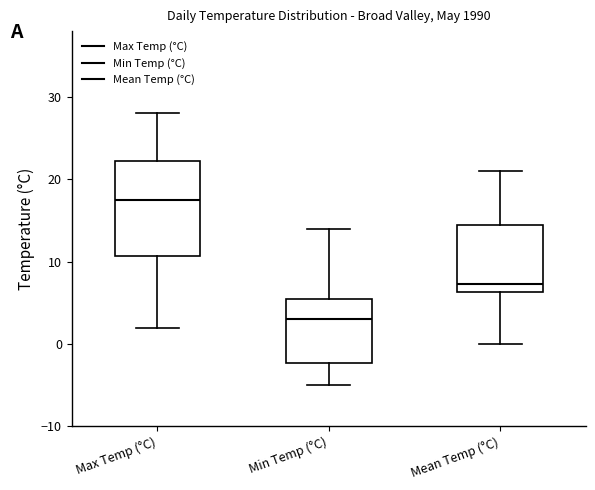

Which box is the tallest, from its lower edge to its upper edge?

Max Temp (°C)